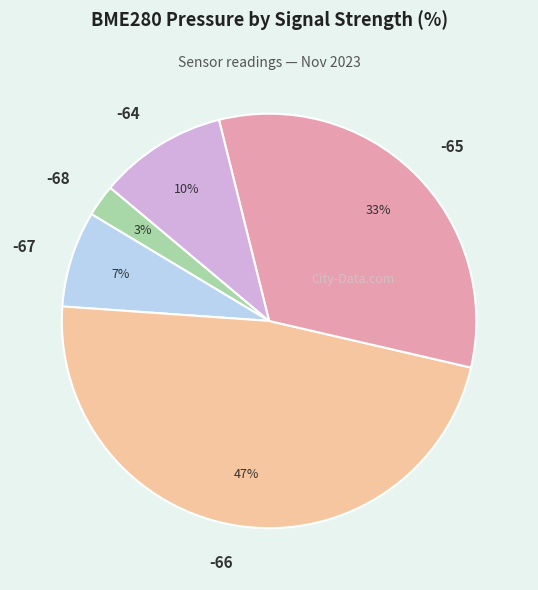

Between -64 and -67, which is larger?

-64